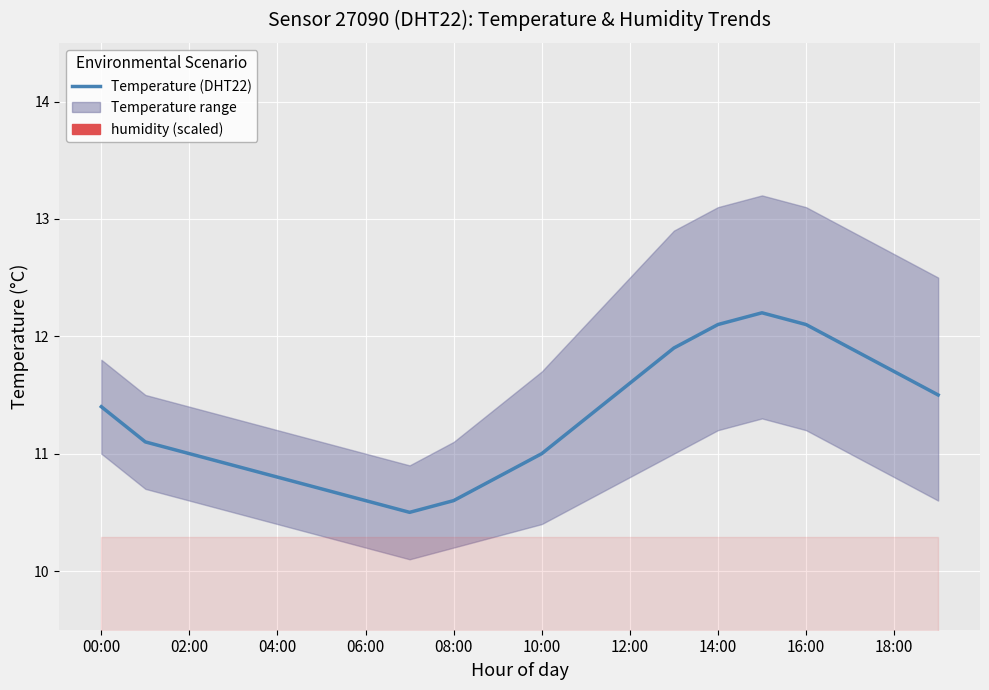

What is the greatest value displayed?

12.2